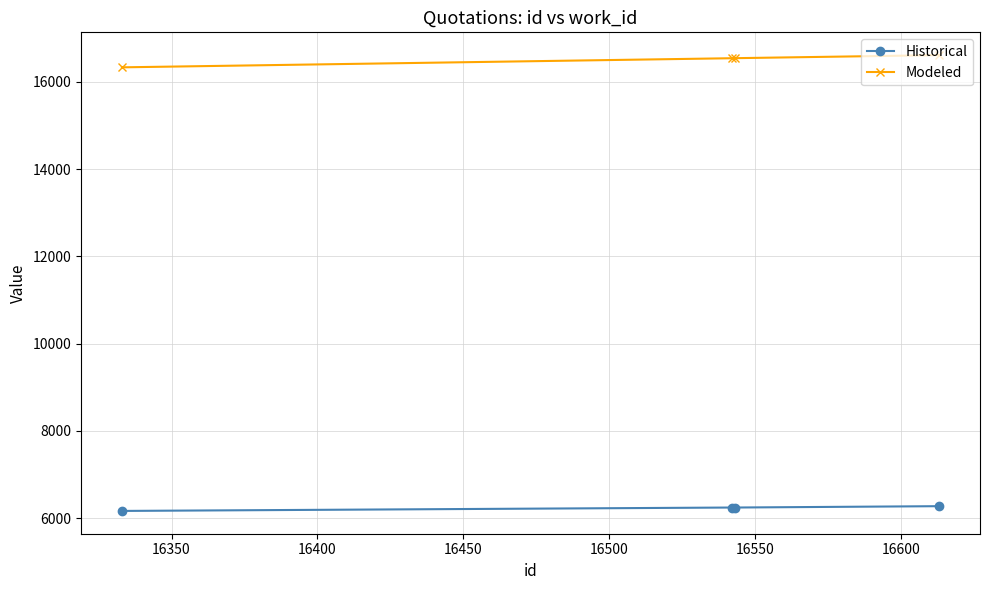

True or false: Historical and Modeled intersect in this chart.

False